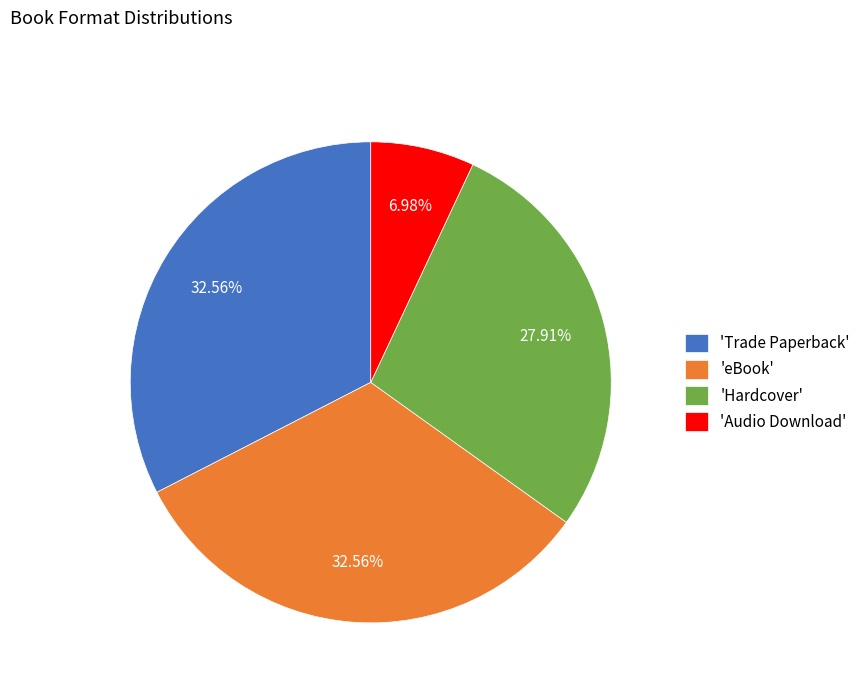

How many segments does this pie chart have?

4